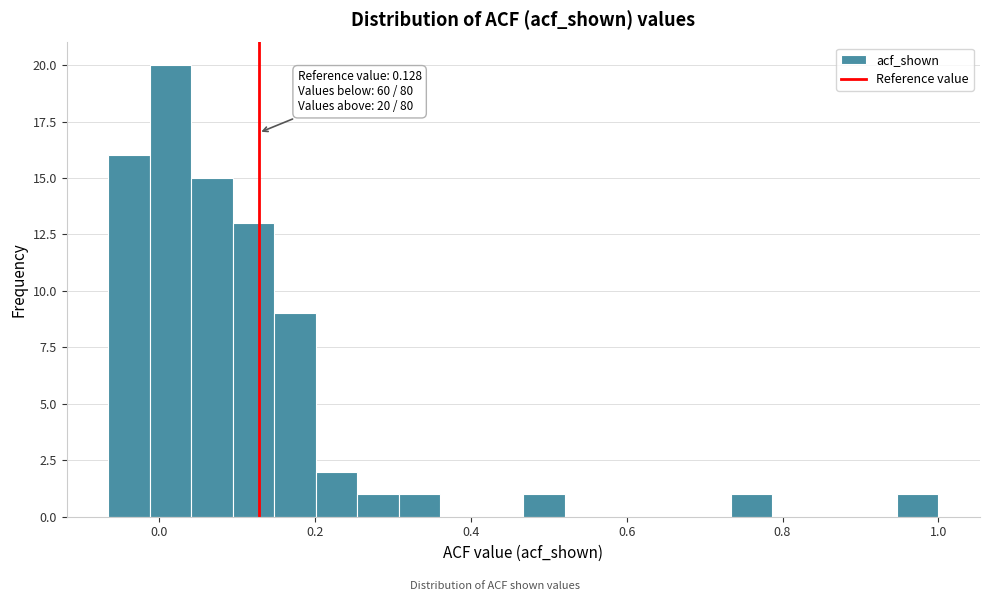

Around what value on the x-axis is the tallest bar? Give the approximate position of its centre, as read against the axis.

0.02